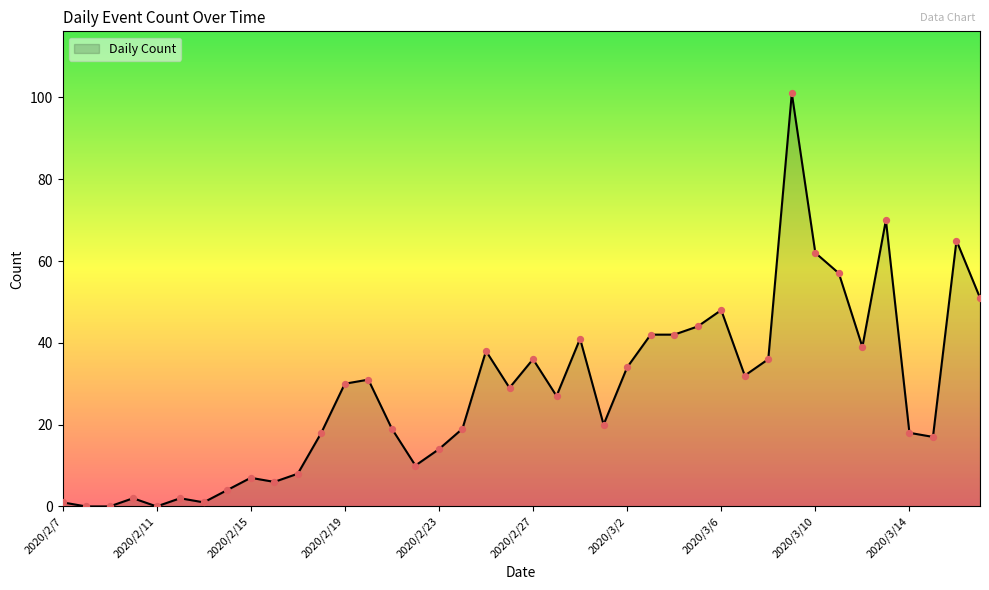

What is the greatest value displayed?

101